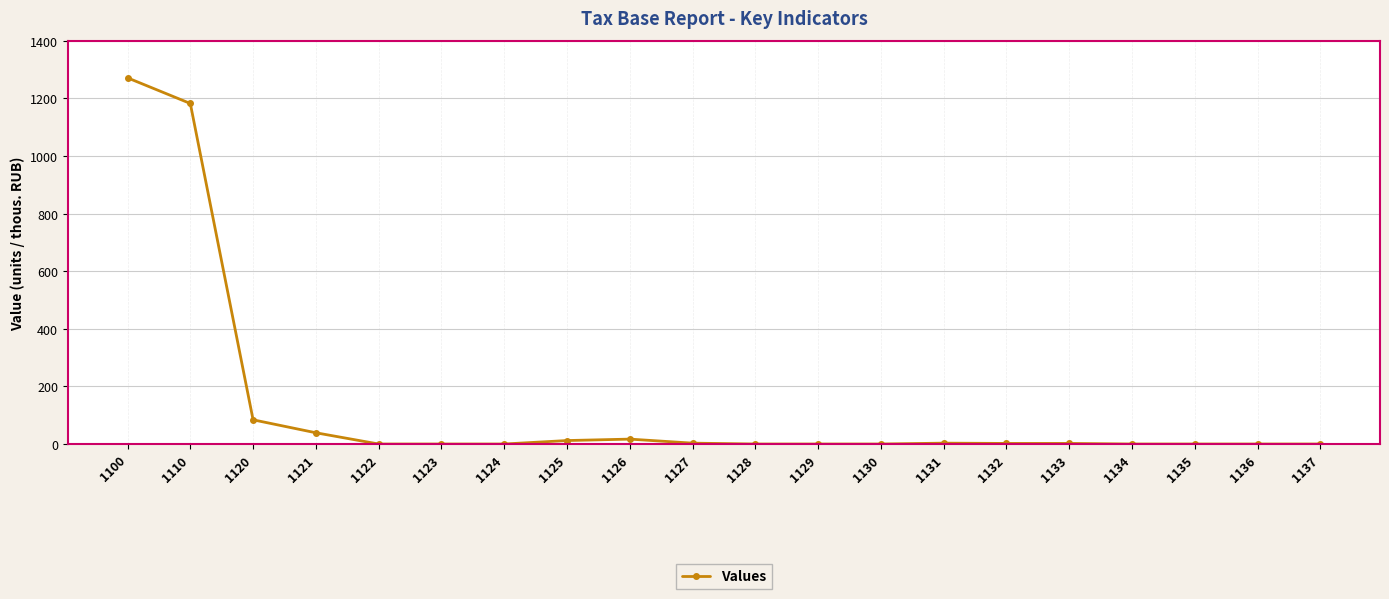

What is the sum of the values at 1133 and 1128?

2